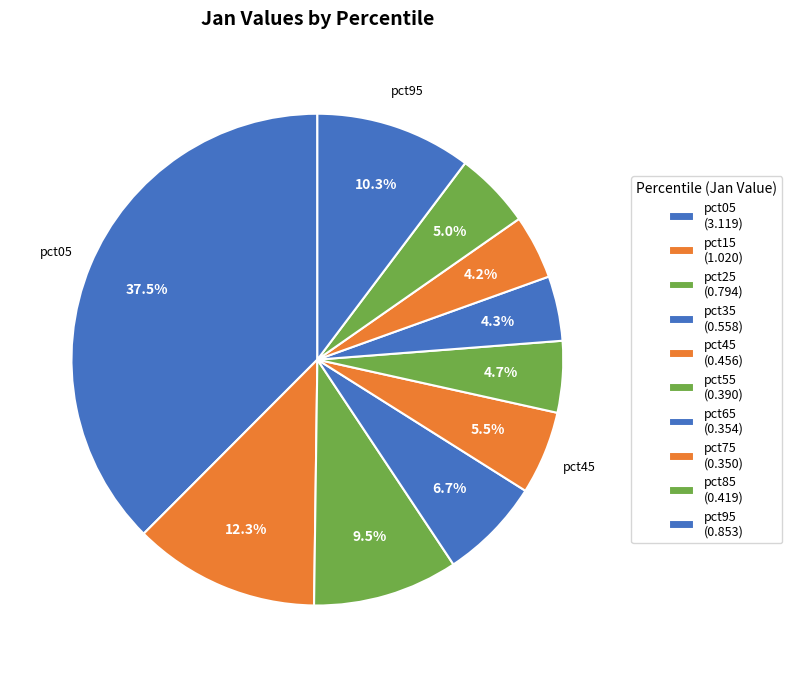

Count the number of slices in the pie.

10